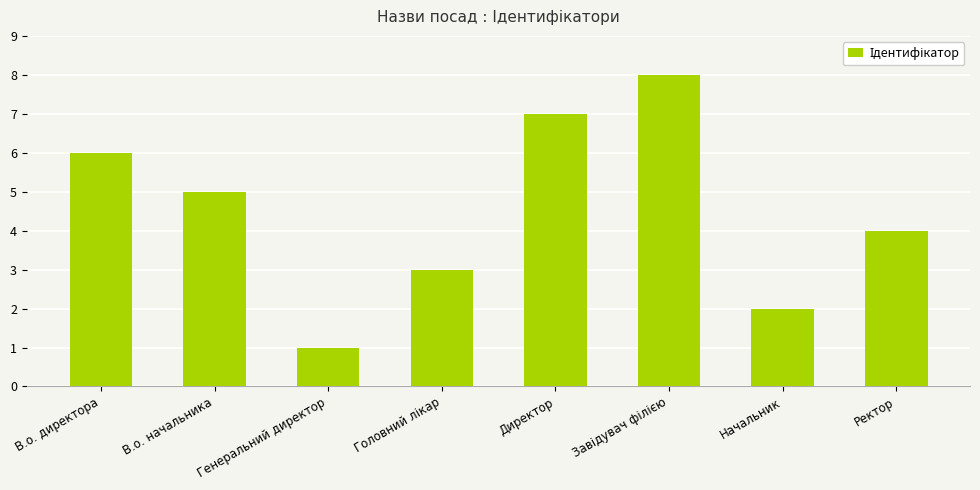

What is the value of the 7th bar from the left?

2